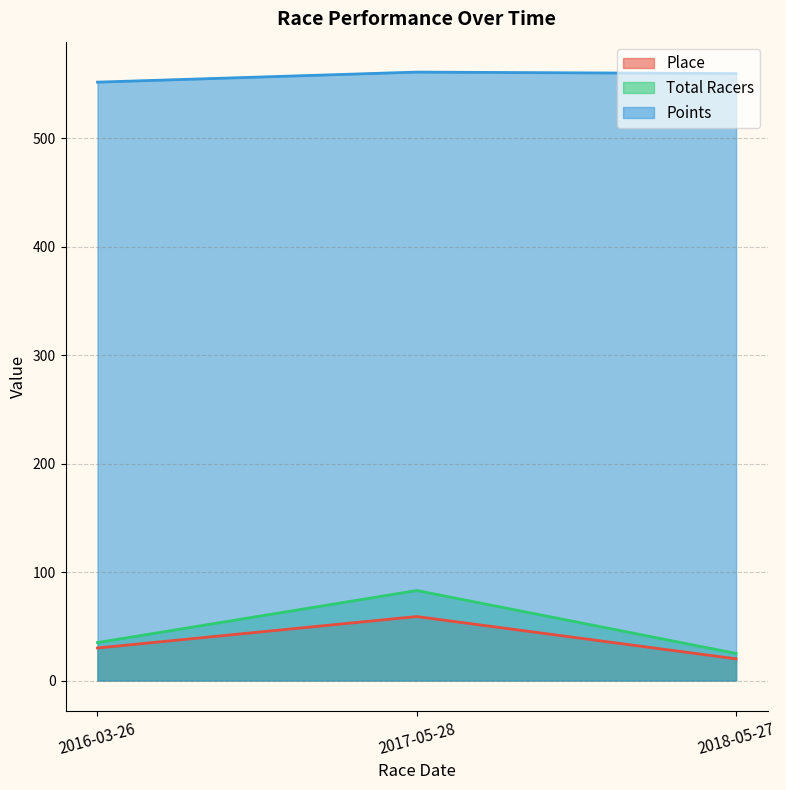

What is the greatest value displayed?

561.0